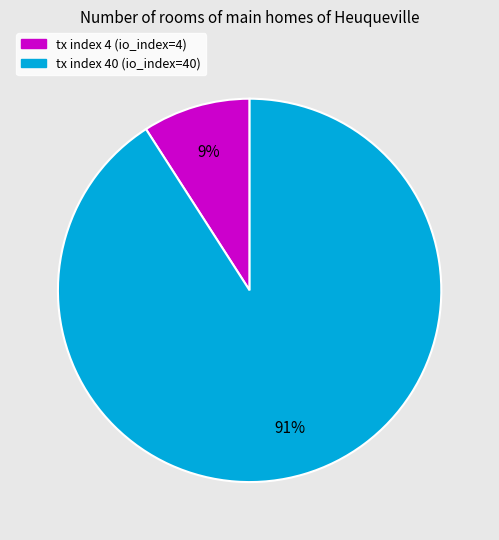

Is there a majority slice in this chart?

Yes